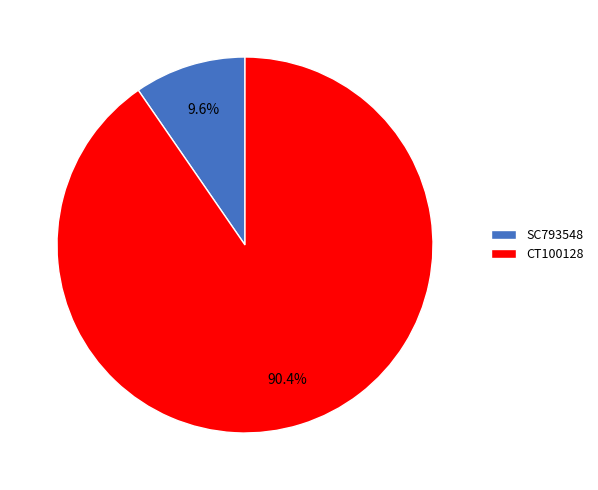

Is the sum of CT100128 and SC793548 greater than half?

Yes